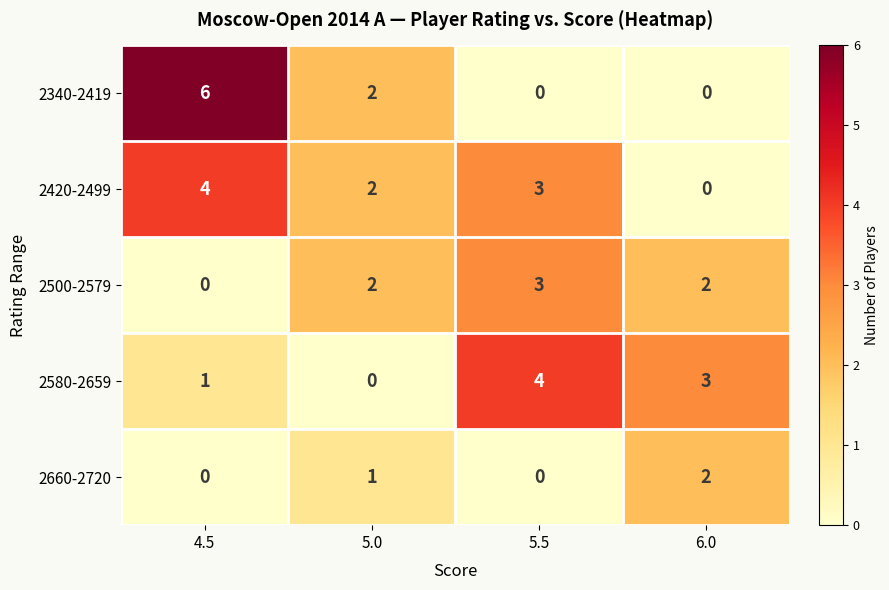

Reading left to right, list all the values displayed in this chart.

2340-2419: 6	2	0	0
2420-2499: 4	2	3	0
2500-2579: 0	2	3	2
2580-2659: 1	0	4	3
2660-2720: 0	1	0	2